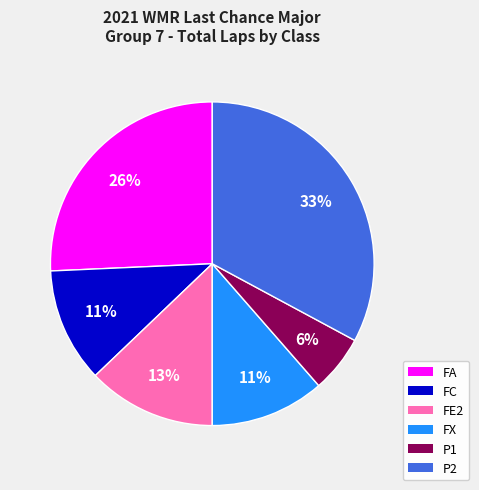

How many slices are in this pie chart?

6